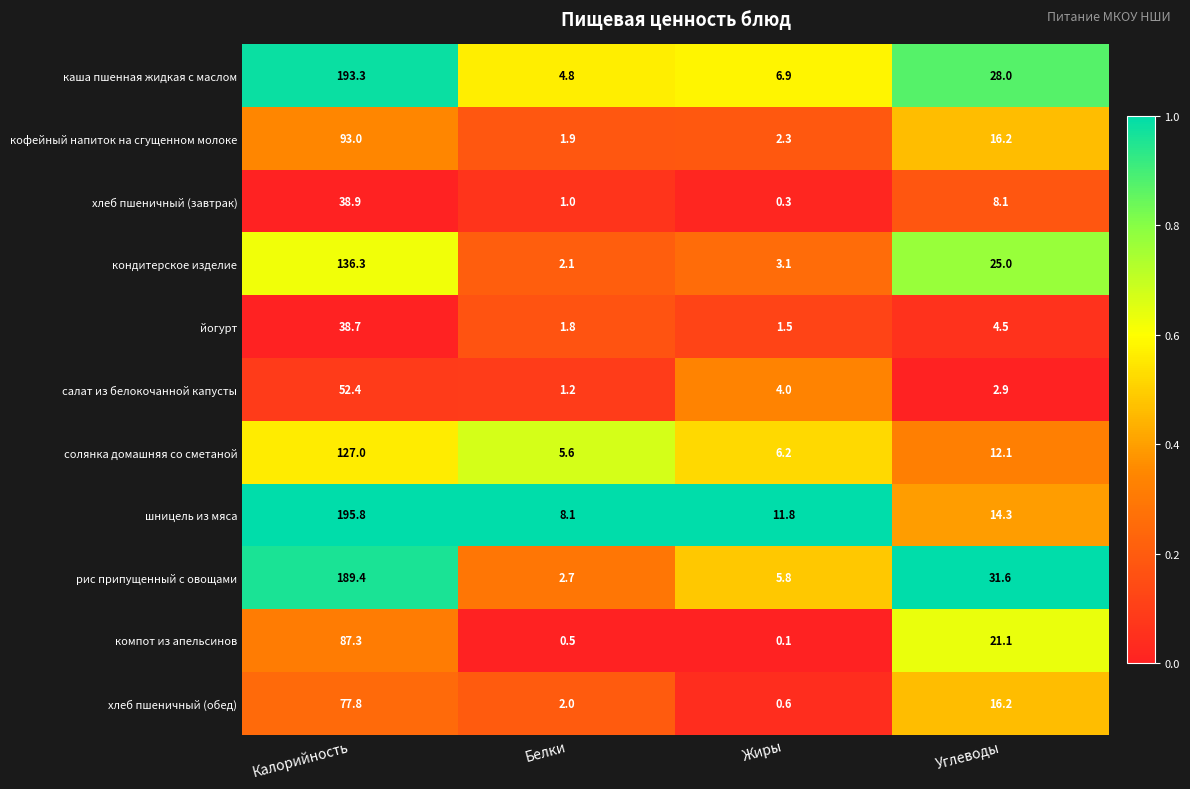

Which label corresponds to the smallest value in the chart?

Жиры